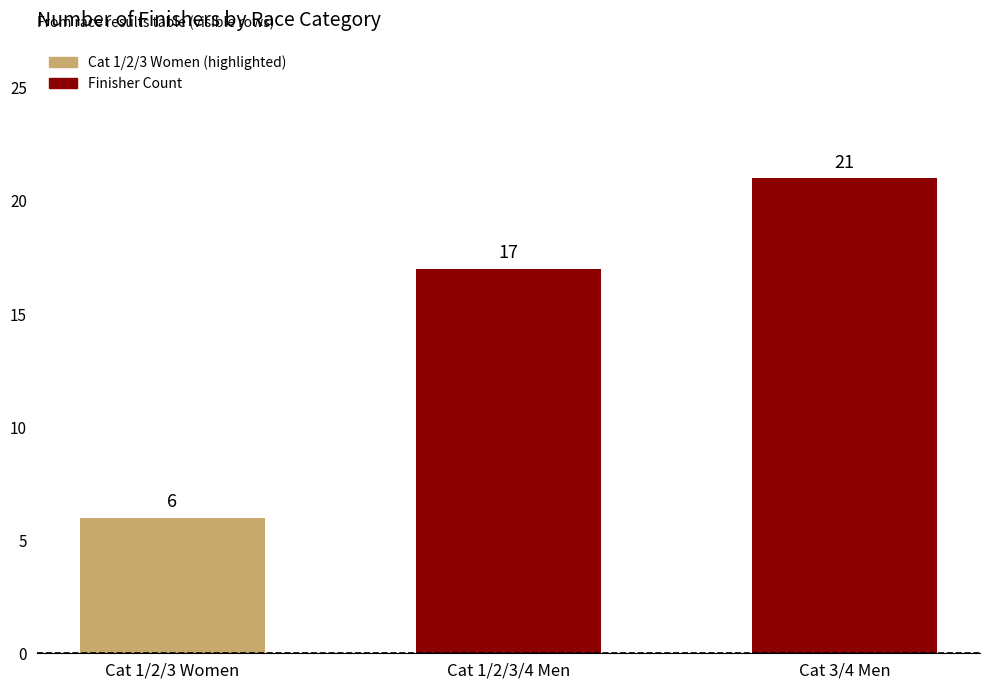

Which label corresponds to the smallest value in the chart?

Cat 1/2/3 Women